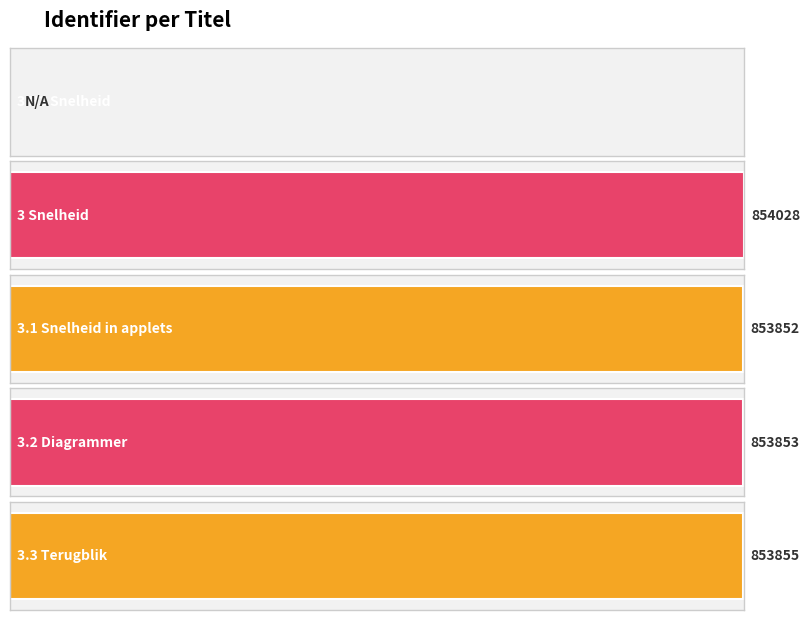

Reading left to right, transcribe all the data shown in this chart.

3 H3 Snelheid=0	3 Snelheid=854028	3.1 Snelheid in applets=853852	3.2 Diagrammer=853853	3.3 Terugblik=853855